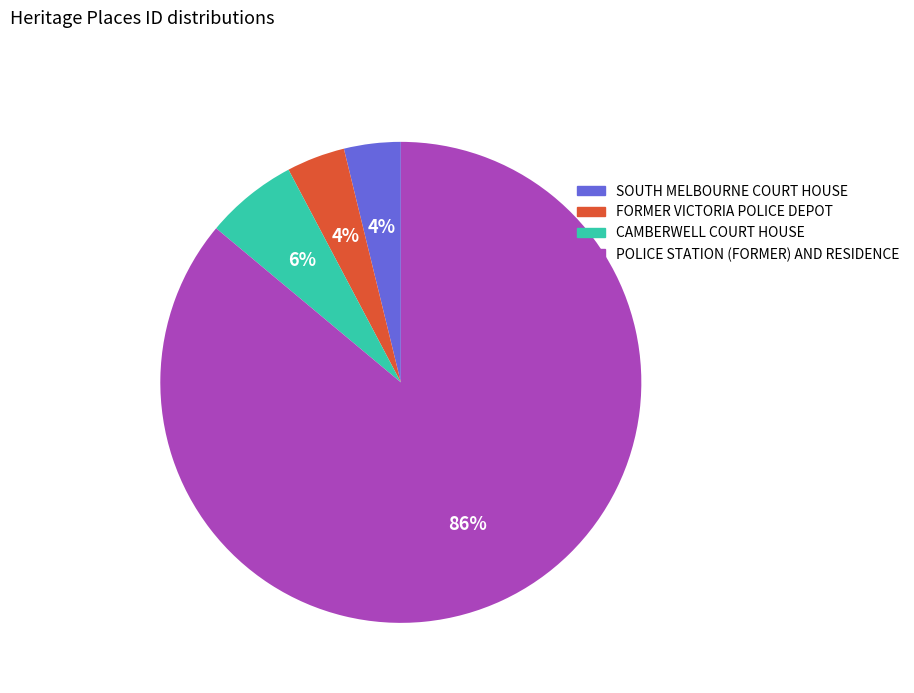

To the nearest percent, what is the average slice percentage?

25%